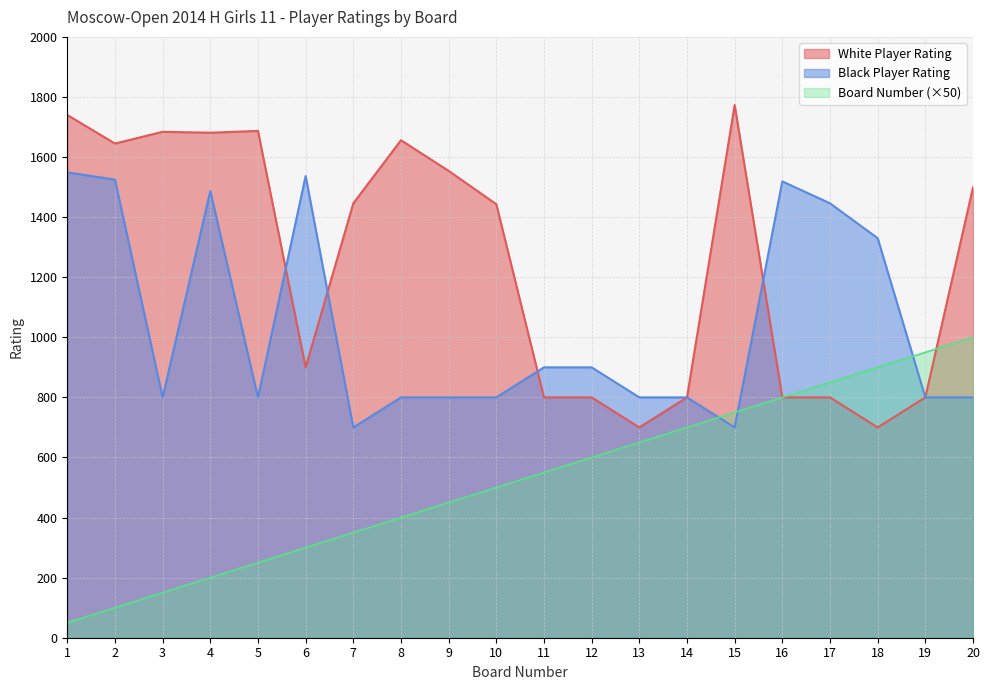

Which series changed the most between 7 and 10?

Board Number (×50)